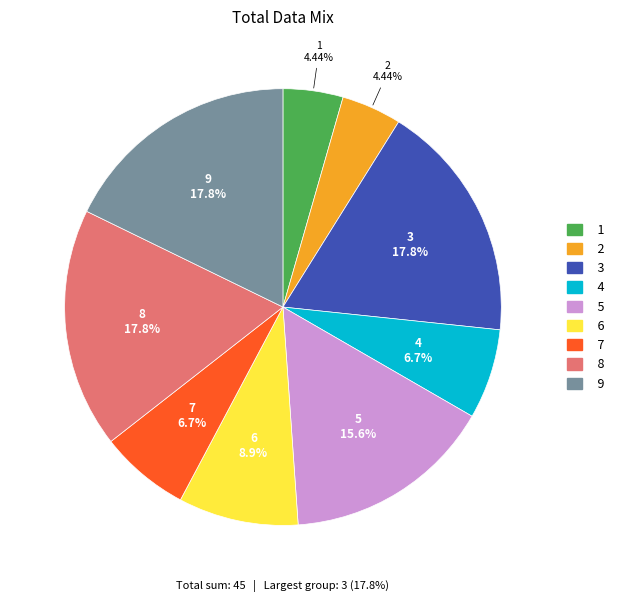

To the nearest percent, what percentage of the pie is 4?

7%